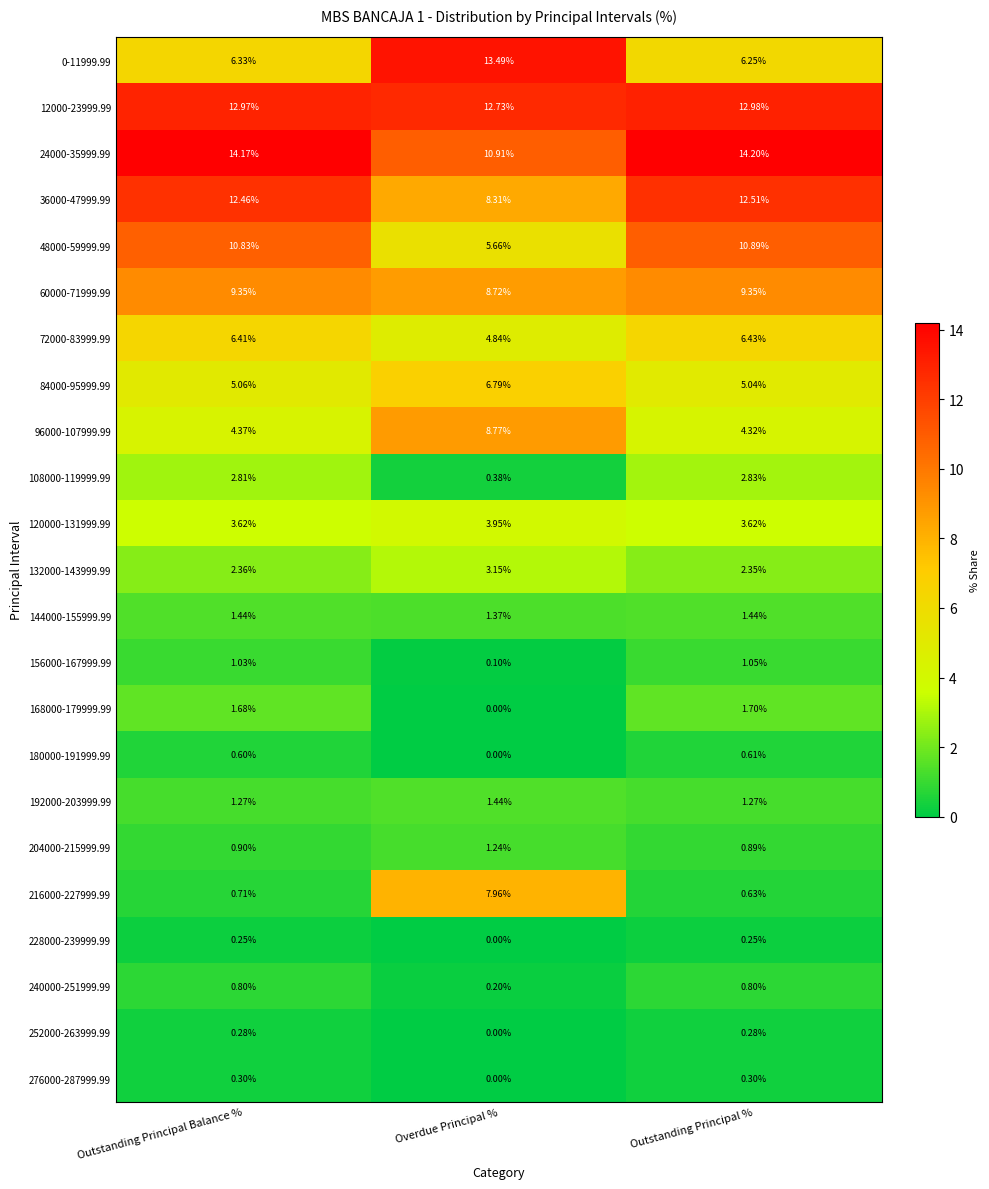

At which category does the chart reach its minimum across all series?

Overdue Principal %